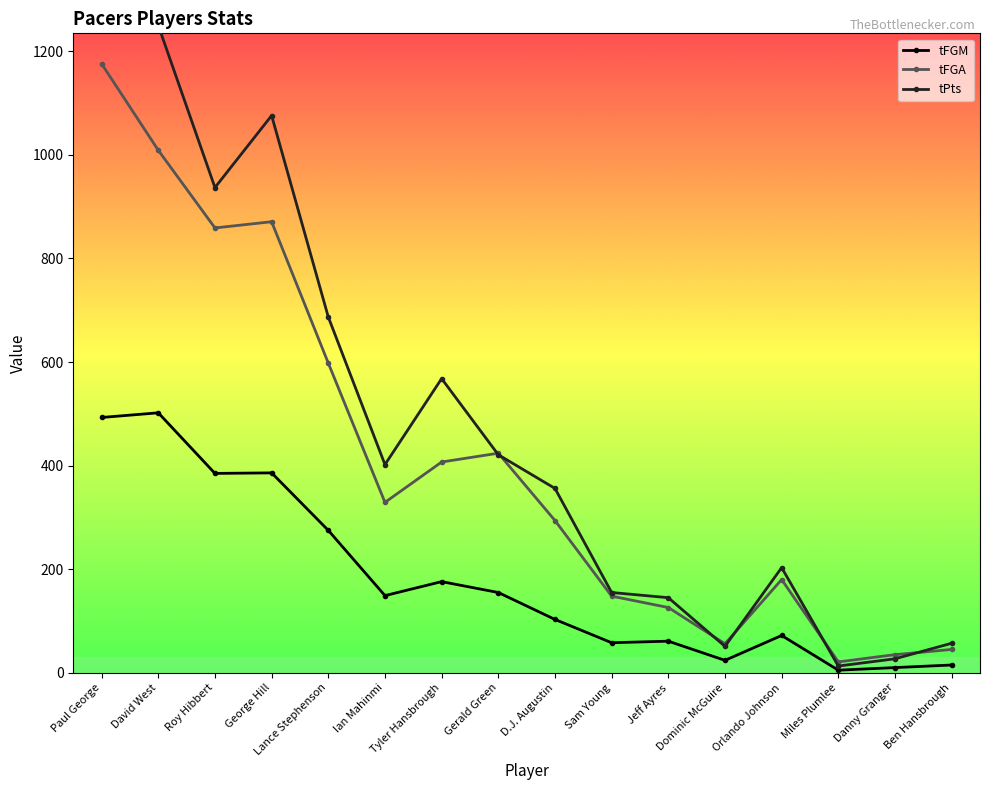

Is this an area chart (filled region under the line)?

No